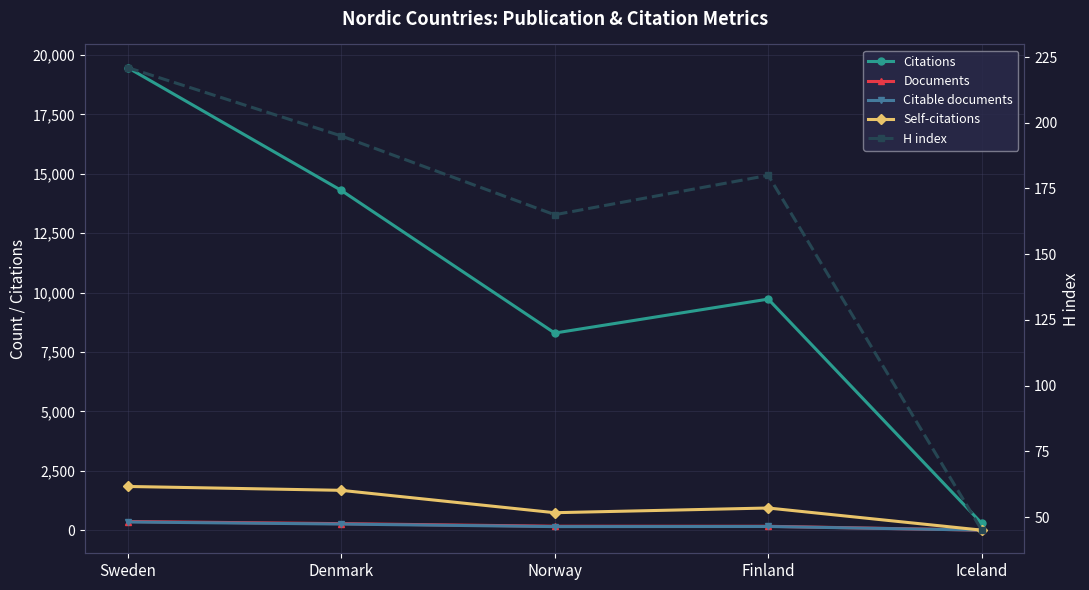

What value does the Citable documents series have at Finland, to the nearest 10?

160